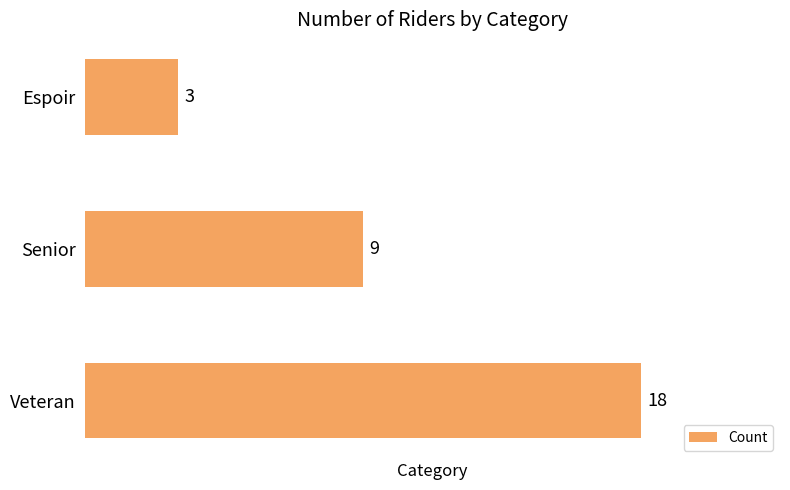

Which label corresponds to the smallest value in the chart?

Espoir